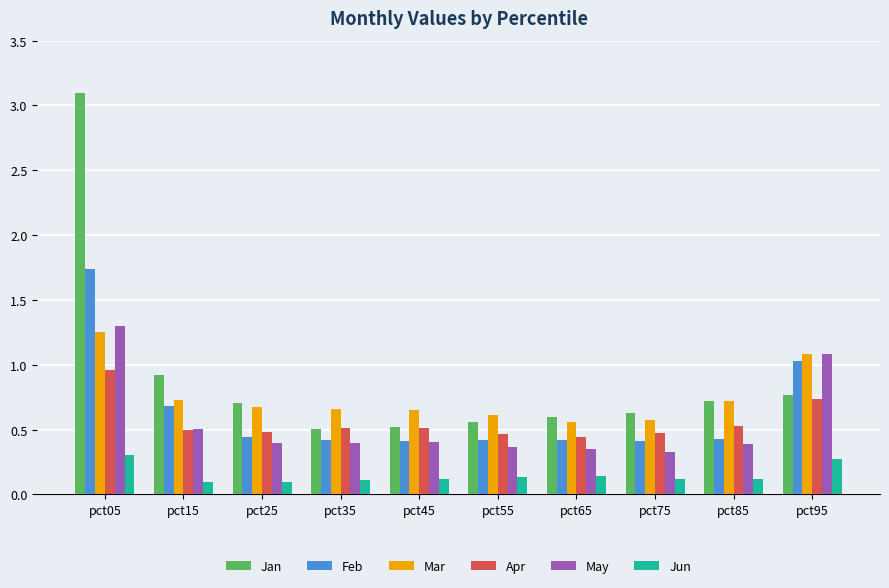

Does the chart contain any negative values?

No